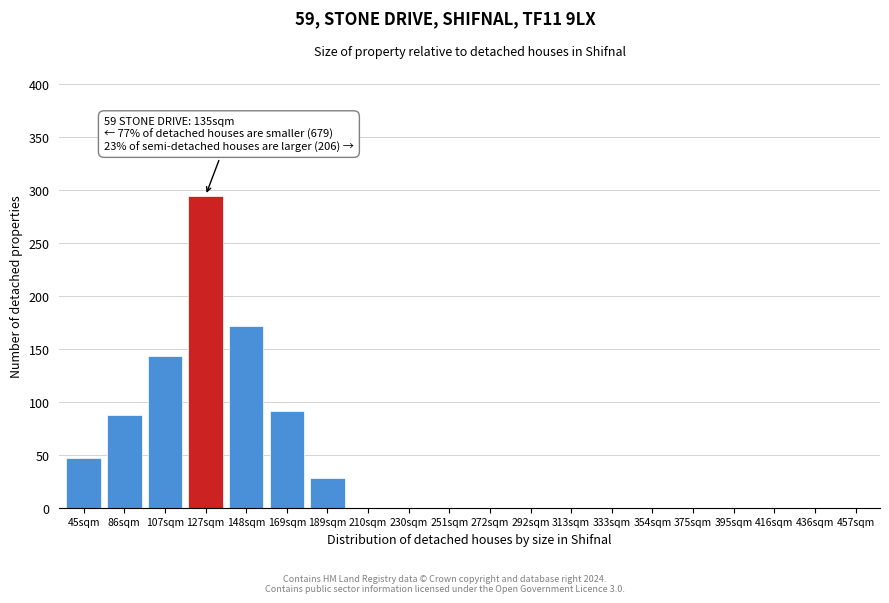

Reading left to right, list all the values displayed in this chart.

45sqm=47	86sqm=88	107sqm=143	127sqm=295	148sqm=172	169sqm=91	189sqm=28	210sqm=0	230sqm=0	251sqm=0	272sqm=0	292sqm=0	313sqm=0	333sqm=0	354sqm=0	375sqm=0	395sqm=0	416sqm=0	436sqm=0	457sqm=0